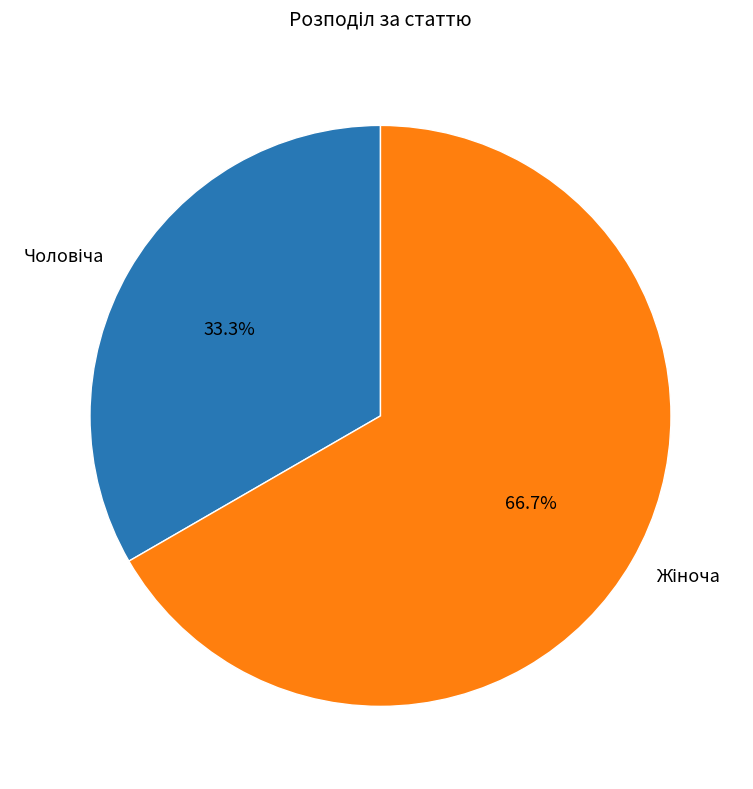

Is there any slice that represents more than half of the pie?

Yes